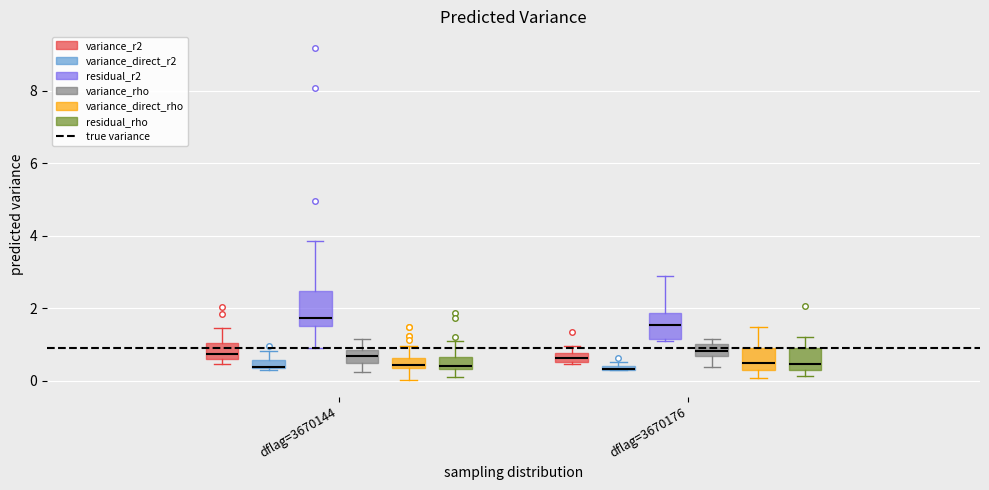

Where is the upper edge of the box for dflag=3670176 (variance_r2) on the y-axis? The values are not printed on the chart, so give them approximately, as read against the axis.

0.8